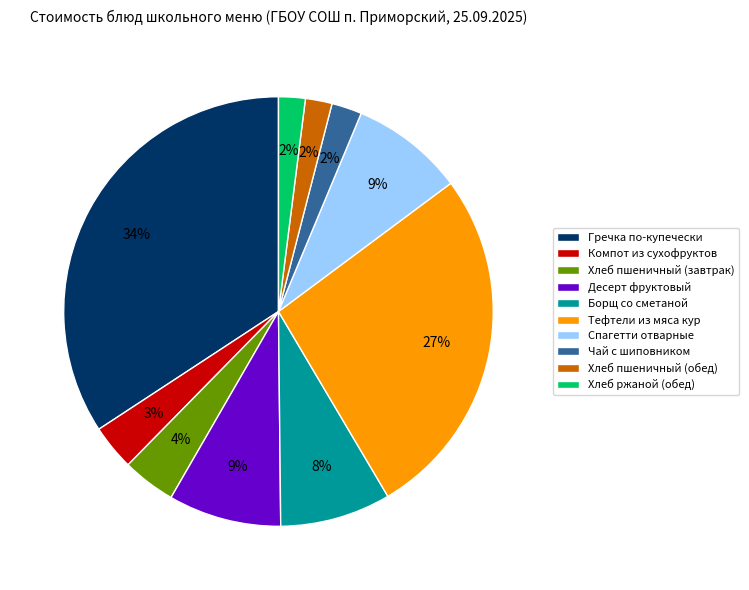

Between Гречка по-купечески and Компот из сухофруктов, which is larger?

Гречка по-купечески